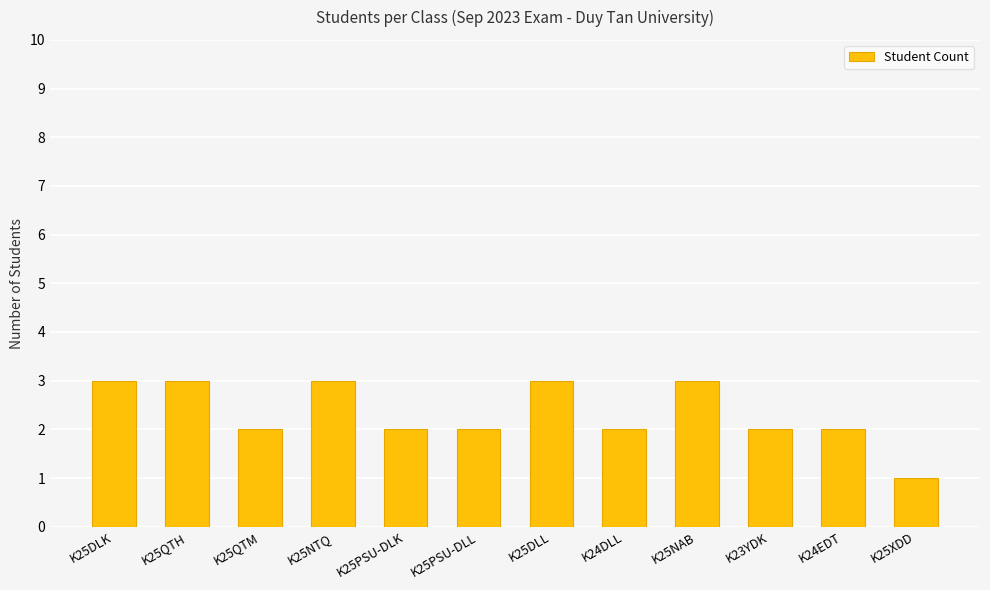

What position from the left is K25PSU-DLK?

5